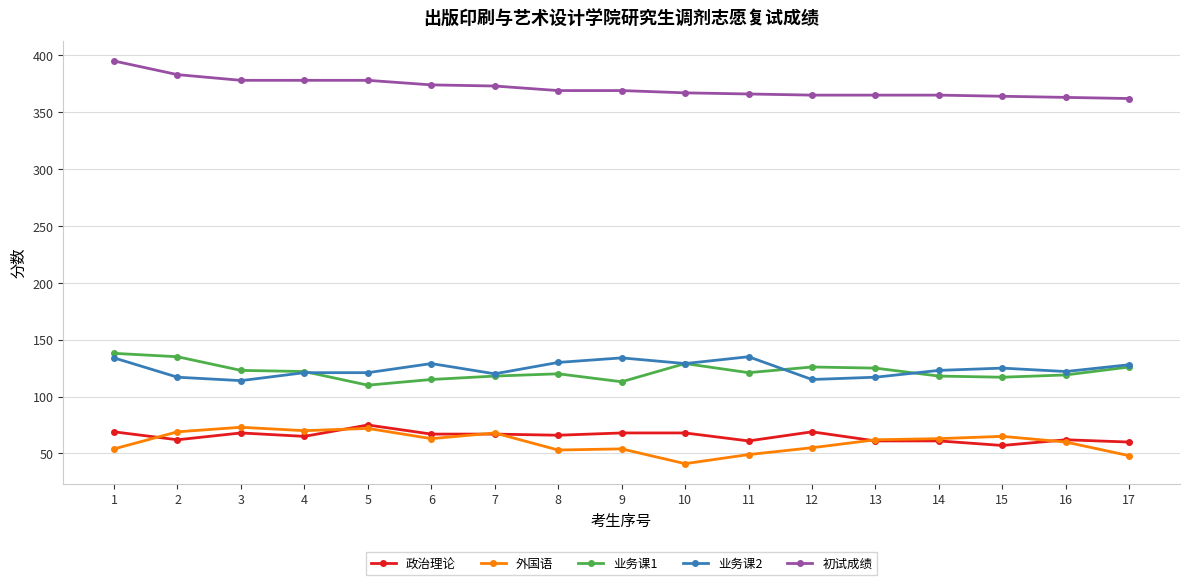

True or false: 政治理论 and 业务课2 cross at least once.

False